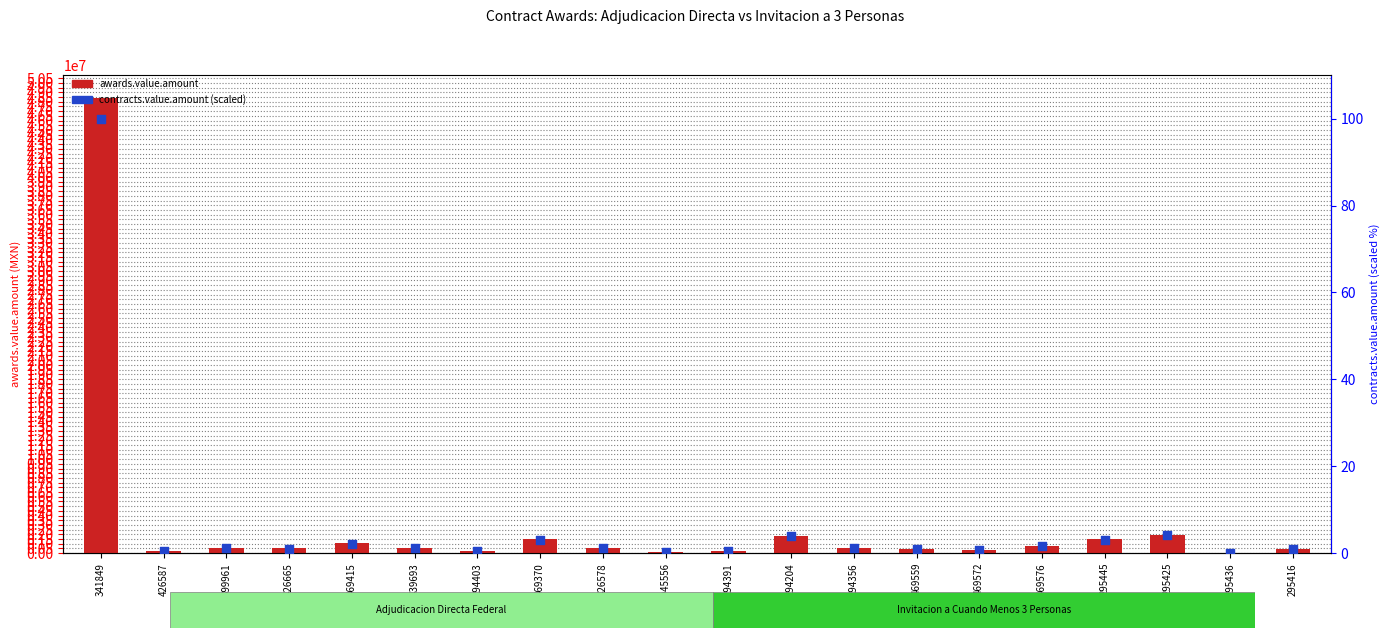

Which series has the largest total across all categories?

awards.value.amount